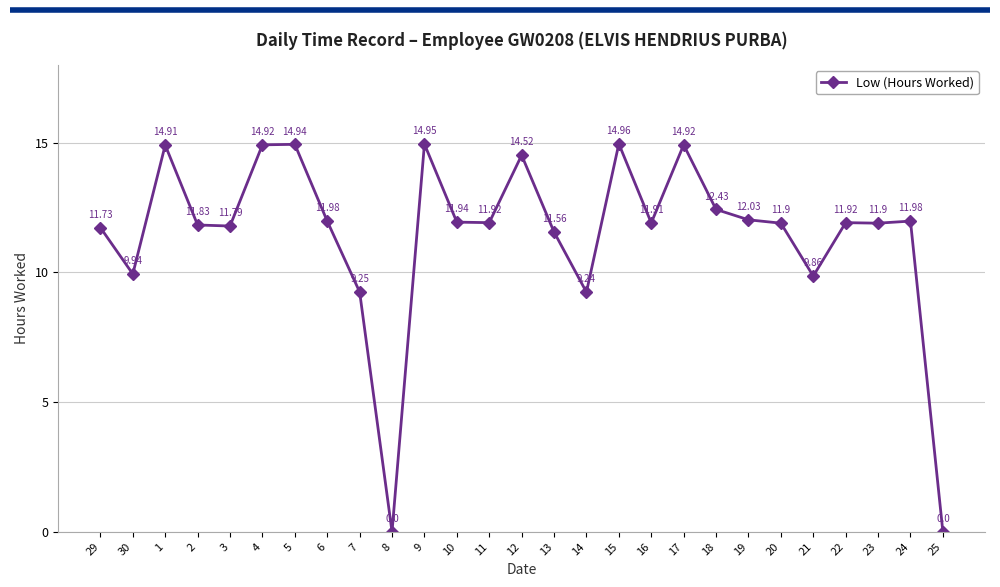

What is the maximum value shown in the chart?

15.0